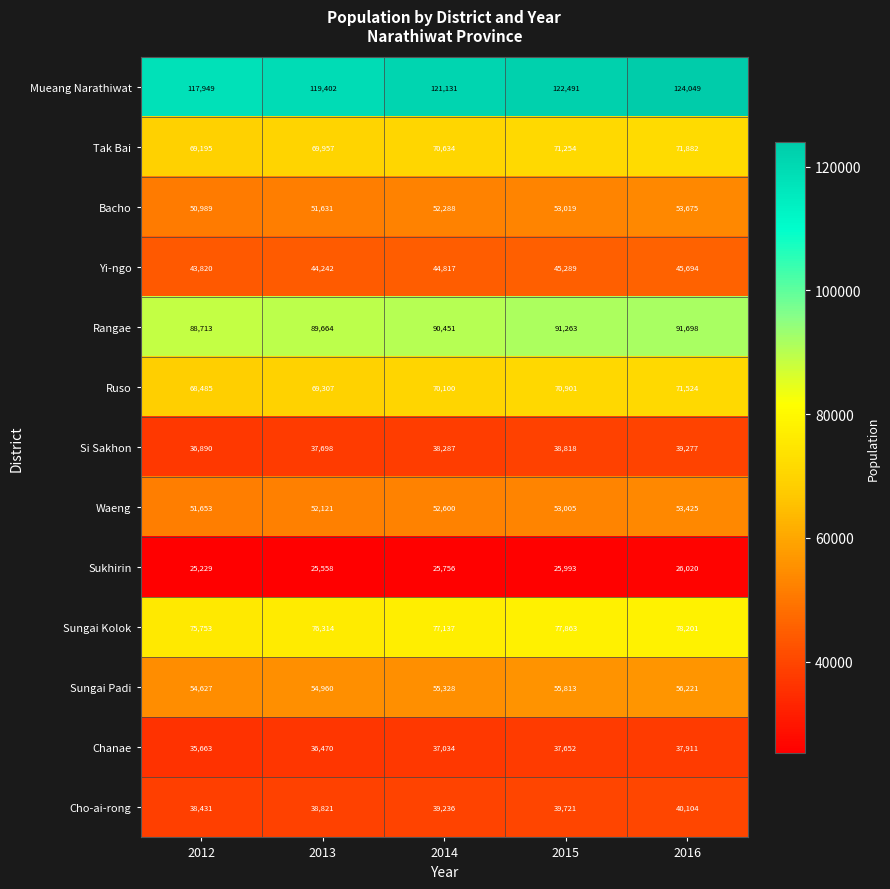

Read the Tak Bai value at 2016, to the nearest 100.

71900